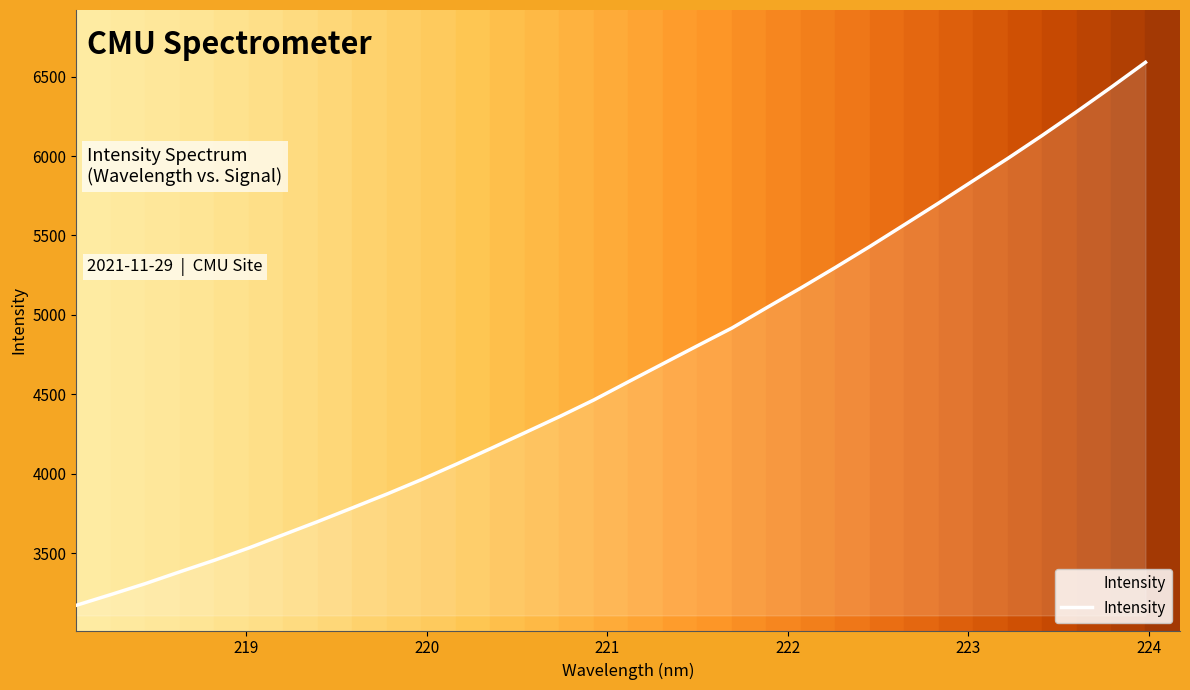

What is the difference between the maximum and minimum values?

3417.7